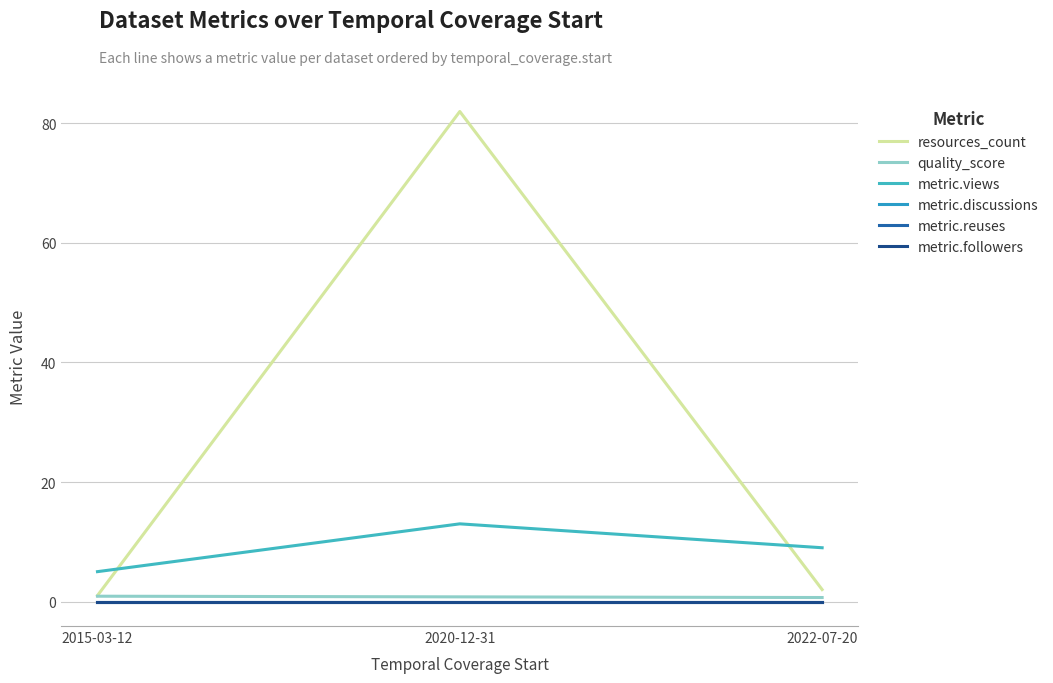

Reading left to right, extract all data points from this chart.

resources_count: 2015-03-12=1.0	2020-12-31=82.0	2022-07-20=2.0
quality_score: 2015-03-12=0.9	2020-12-31=0.8	2022-07-20=0.7
metric.views: 2015-03-12=5.0	2020-12-31=13.0	2022-07-20=9.0
metric.discussions: 2015-03-12=0.0	2020-12-31=0.0	2022-07-20=0.0
metric.reuses: 2015-03-12=0.0	2020-12-31=0.0	2022-07-20=0.0
metric.followers: 2015-03-12=0.0	2020-12-31=0.0	2022-07-20=0.0